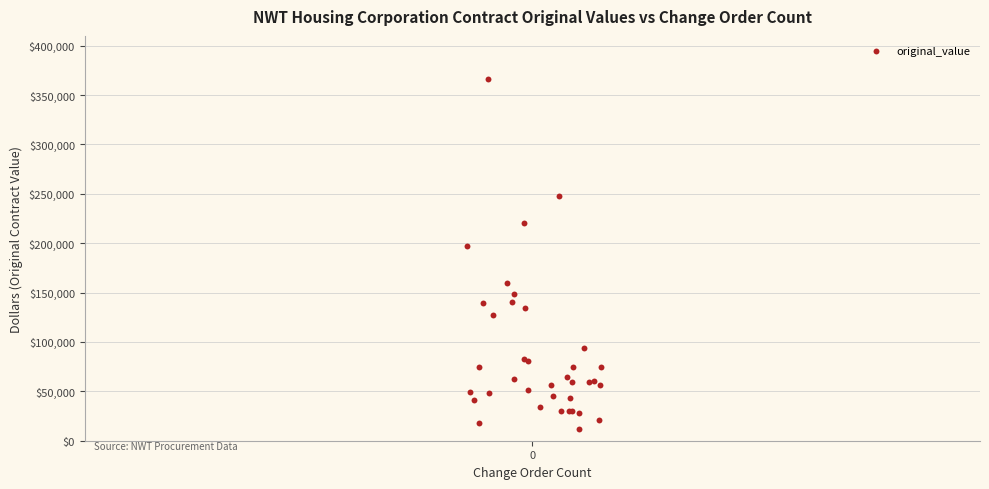

What Y value in the scatter plot is closest to 188739?

197000.0